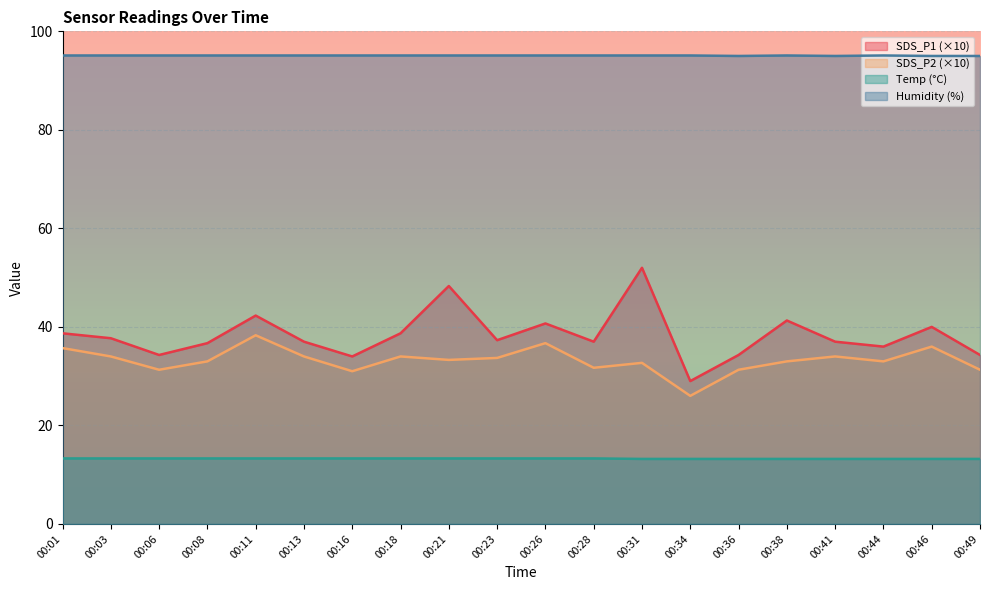

Which category has the lowest value across all series?

00:31